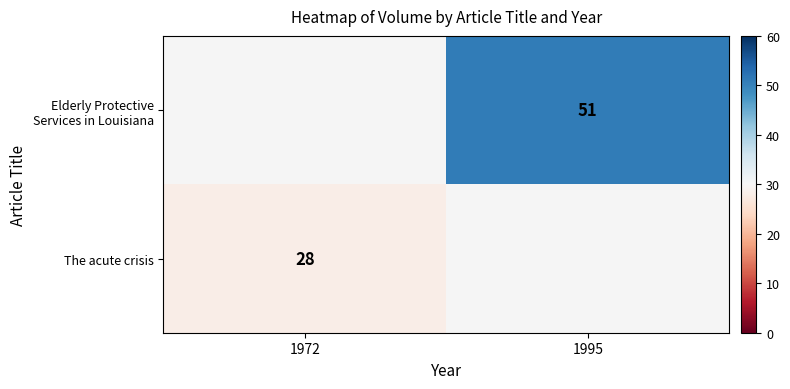

Is it true that The acute crisis equals 48 at 1972?

False